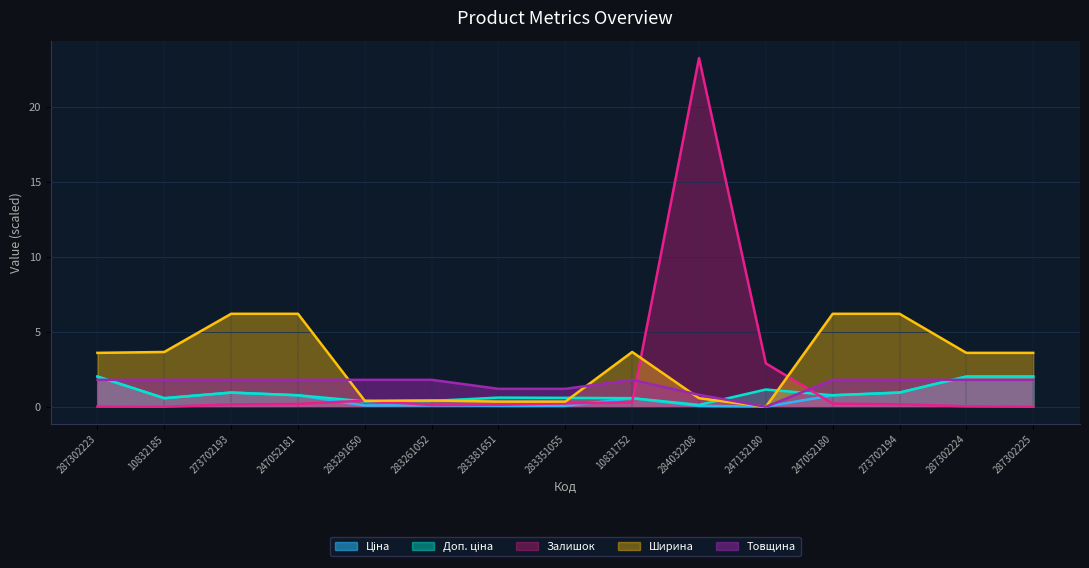

The value of Доп. ціна at 10832185 is 0.3. True or false?

False